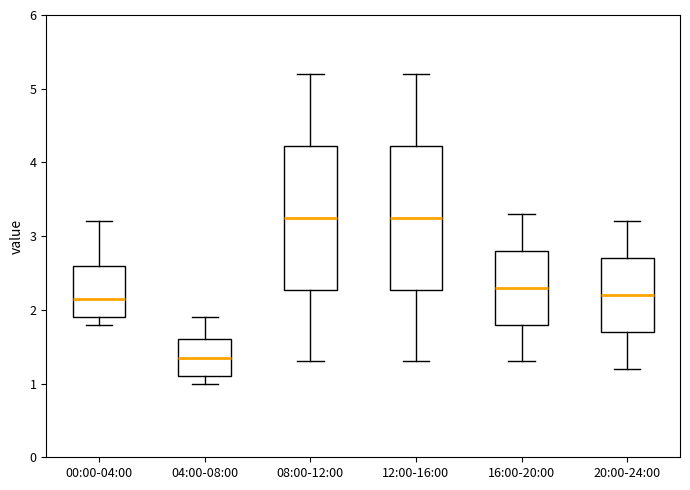

Reading left to right, read every box against the y-axis: the position of its median line, the range the box covers, and the ends of its whiskers. The values are not printed on the chart, so give them approximately, as read against the axis.

00:00-04:00: median 2.2, box 1.9 to 2.6, whiskers 1.8 to 3.2
04:00-08:00: median 1.4, box 1.1 to 1.6, whiskers 1.0 to 1.9
08:00-12:00: median 3.3, box 2.3 to 4.2, whiskers 1.3 to 5.2
12:00-16:00: median 3.3, box 2.3 to 4.2, whiskers 1.3 to 5.2
16:00-20:00: median 2.3, box 1.8 to 2.8, whiskers 1.3 to 3.3
20:00-24:00: median 2.2, box 1.7 to 2.7, whiskers 1.2 to 3.2